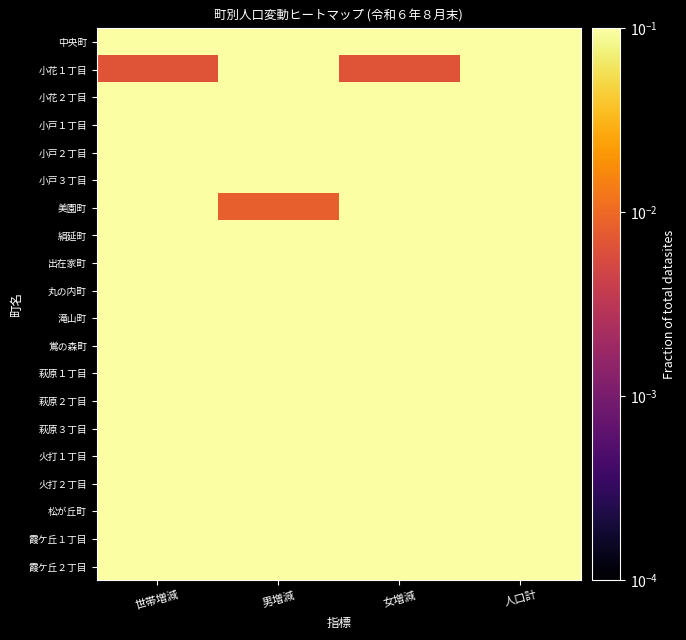

What is the greatest value displayed?

1.0